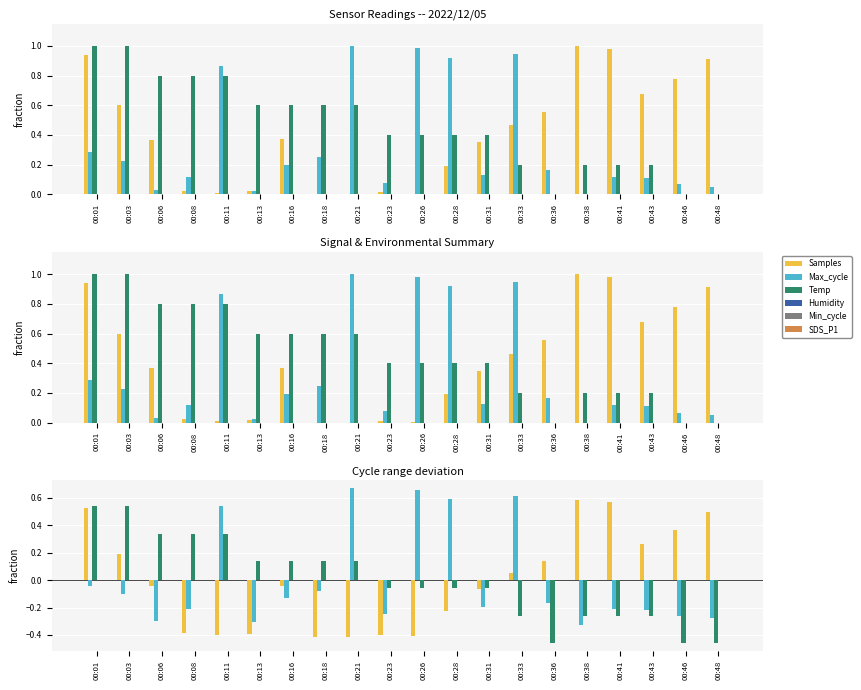

List the series in order of their peak value, lowest first.

Humidity, Min_cycle, SDS_P1, Temp, Samples, Max_cycle